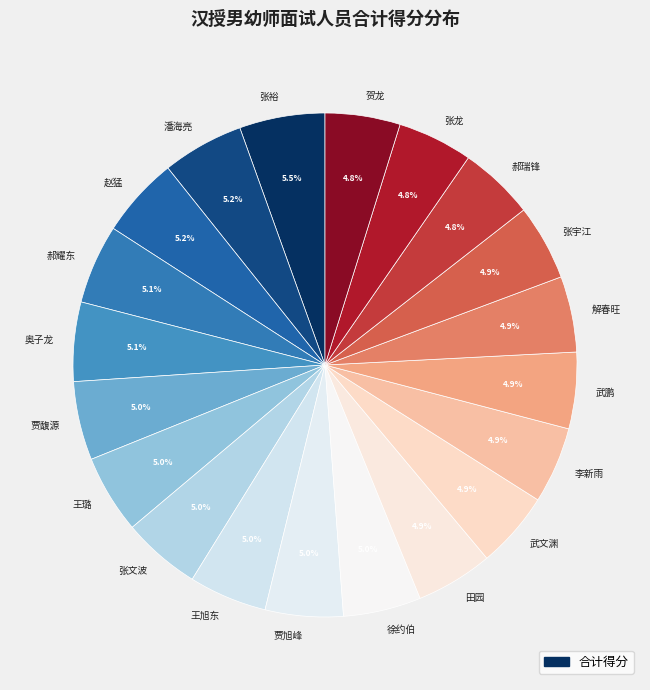

Approximately how many times larger is the value at 张宇江 compared to 潘海亮?

0.9